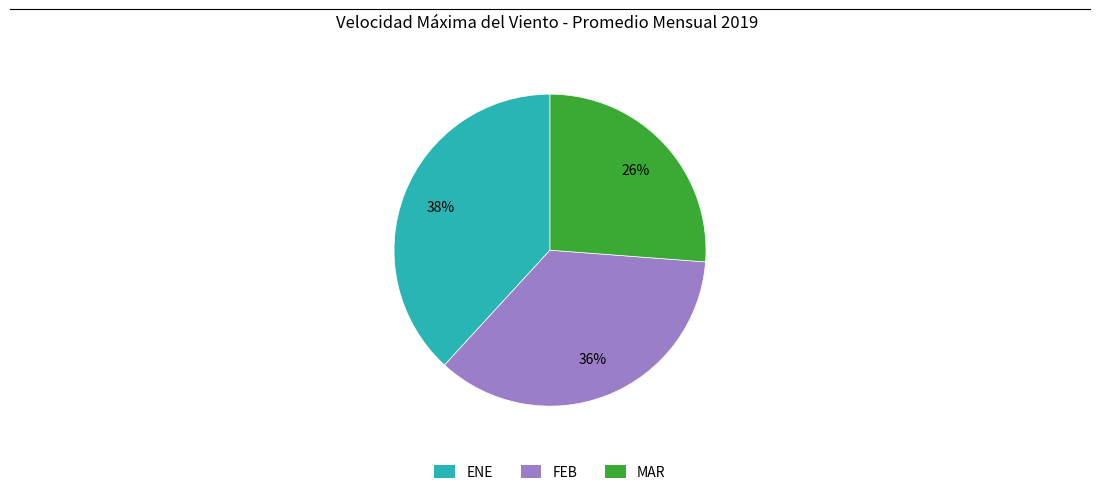

Does MAR represent more than half of the total?

No